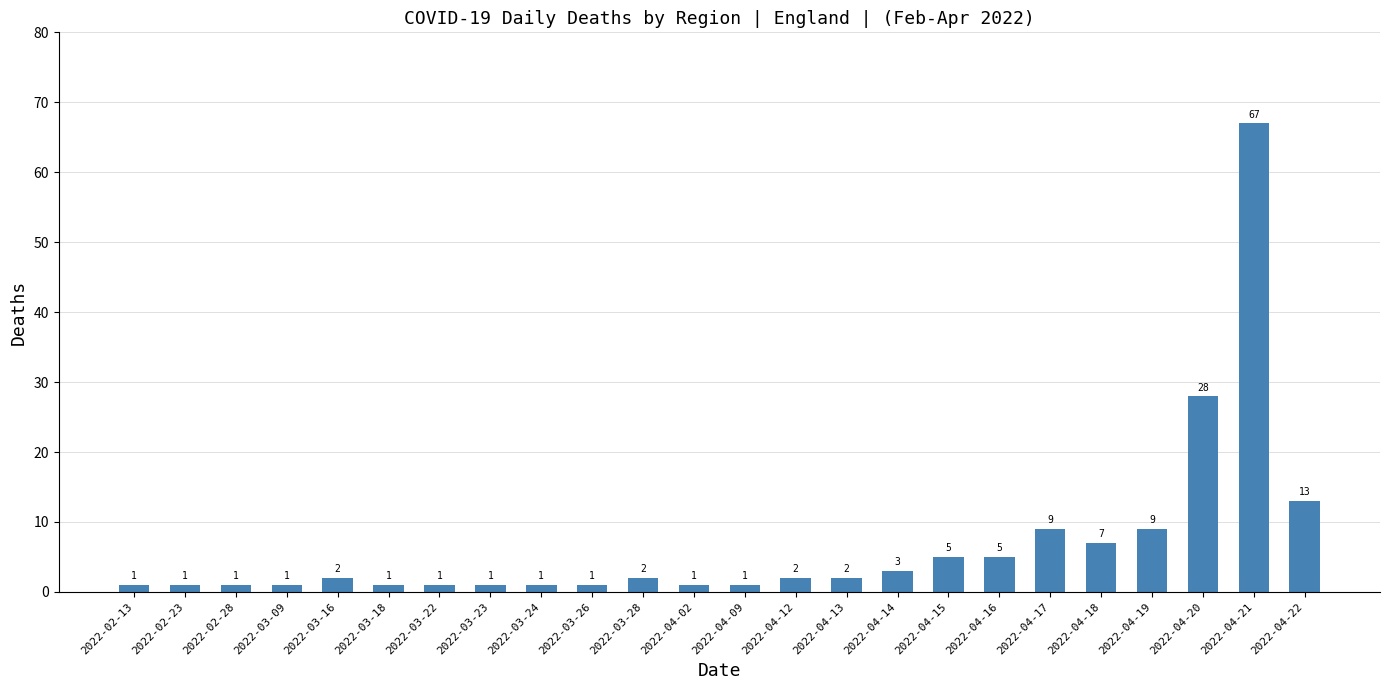

Reading left to right, transcribe all the data shown in this chart.

1	1	1	1	2	1	1	1	1	1	2	1	1	2	2	3	5	5	9	7	9	28	67	13